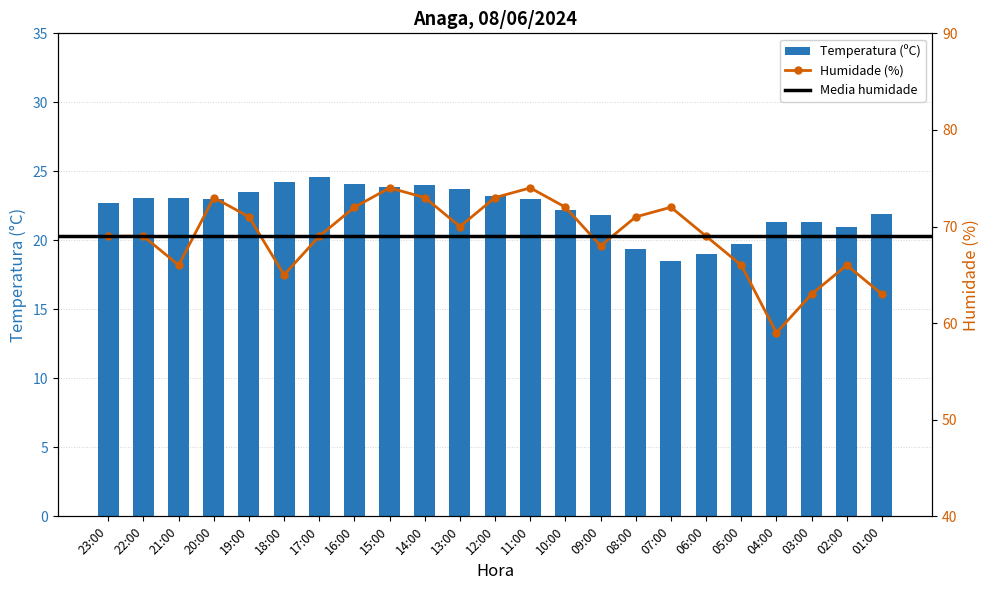

Which label corresponds to the largest value in the chart?

17:00